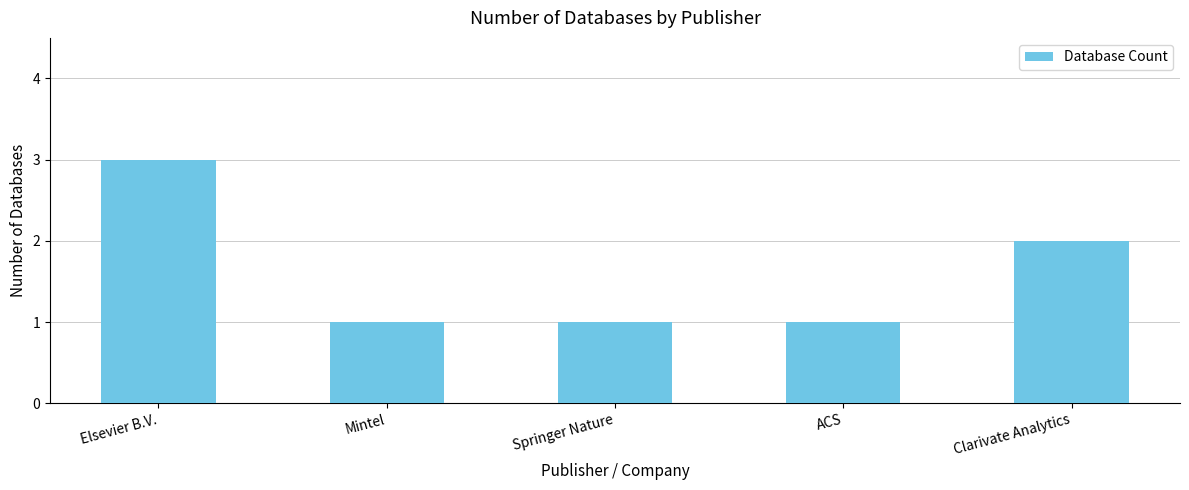

What is the label of the 5th bar from the right?

Elsevier B.V.